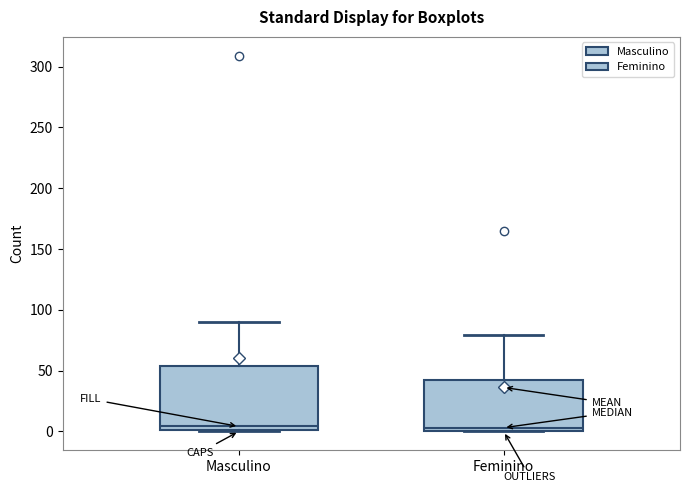

Reading left to right, transcribe this box plot: for each box, give where its median line is, the range the box spans, and where its two whiskers end, as read against the y-axis. The values are not printed on the chart, so give them approximately, as read against the axis.

Masculino: median 5, box 0 to 55, whiskers 0 to 90
Feminino: median 5, box 0 to 45, whiskers 0 to 80